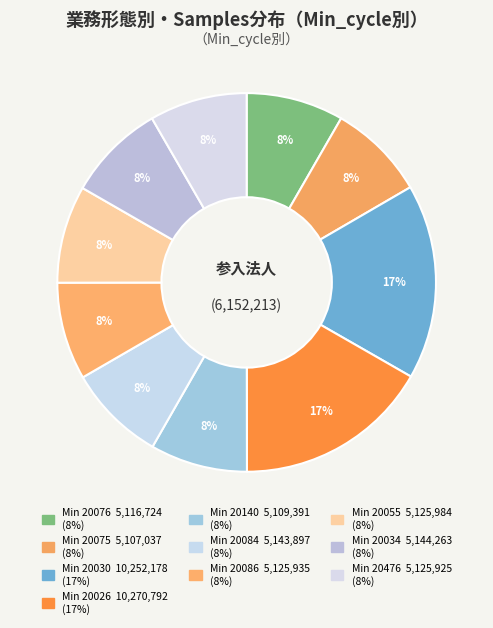

What is the smallest slice in the pie chart?

20075